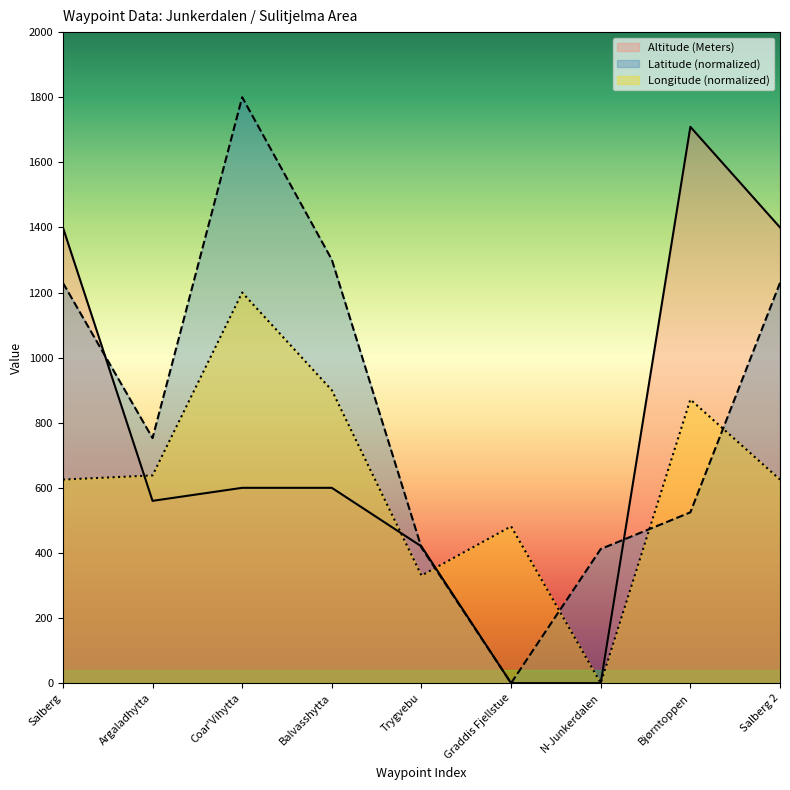

At how many categories does at least one series exceed 324?

9